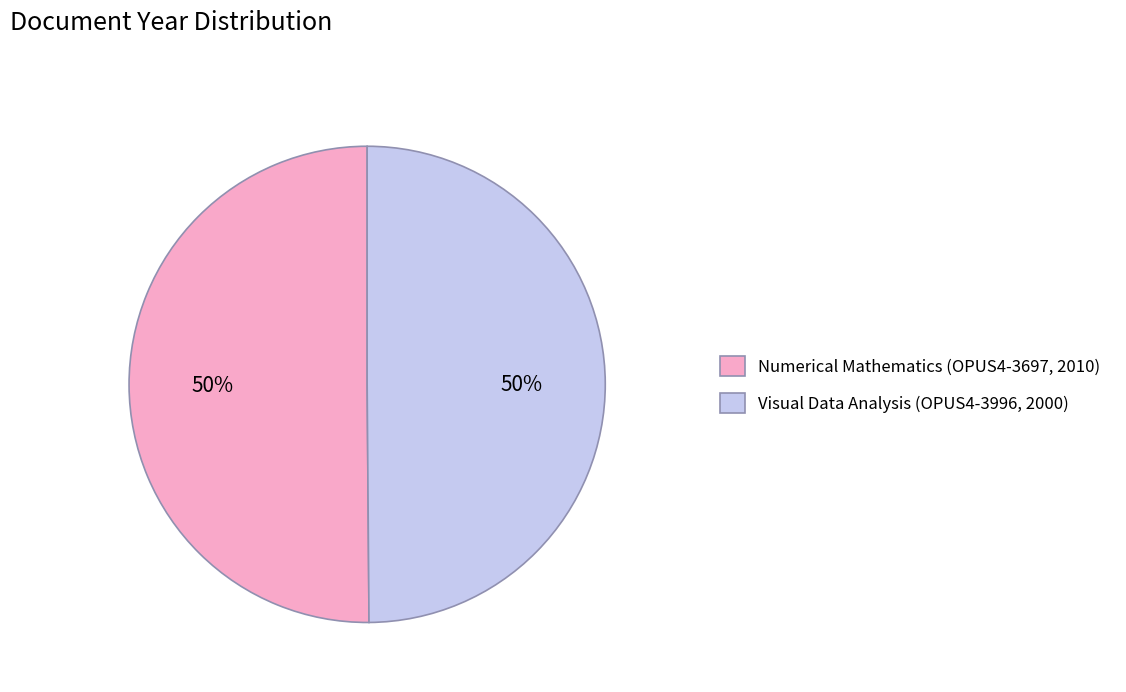

Combined, do Visual Data Analysis (OPUS4-3996, 2000) and Numerical Mathematics (OPUS4-3697, 2010) account for over 50%?

Yes